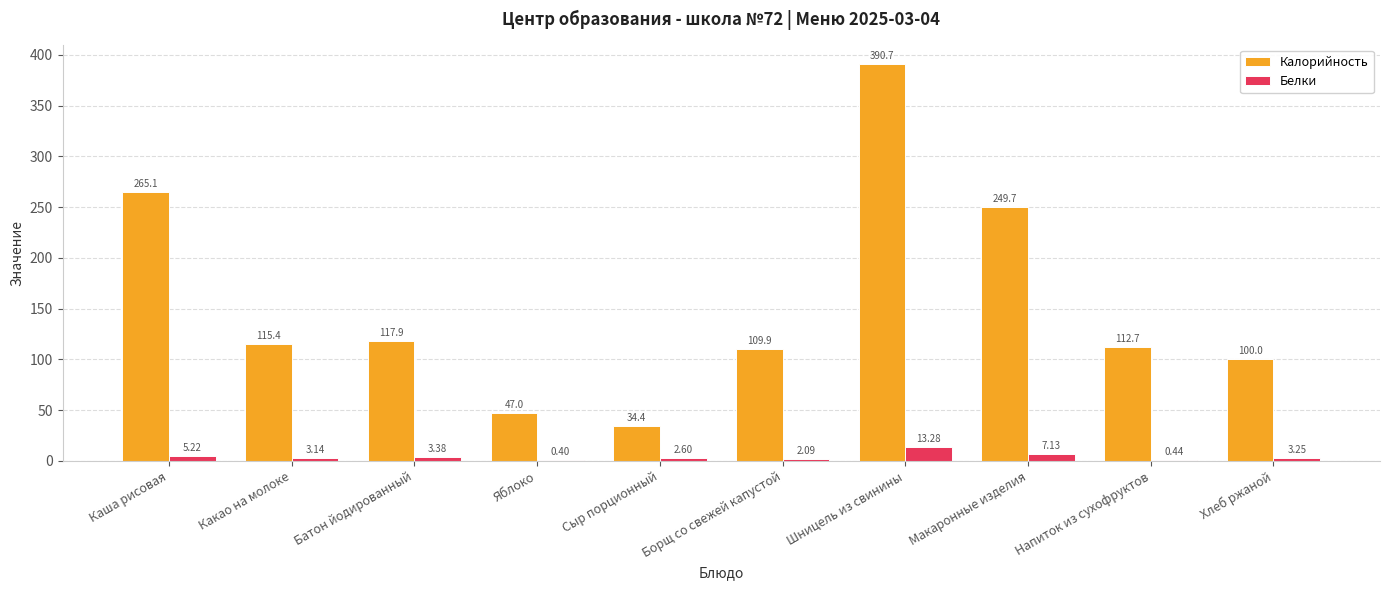

Between Макаронные изделия and Напиток из сухофруктов, which series saw the biggest shift?

Калорийность